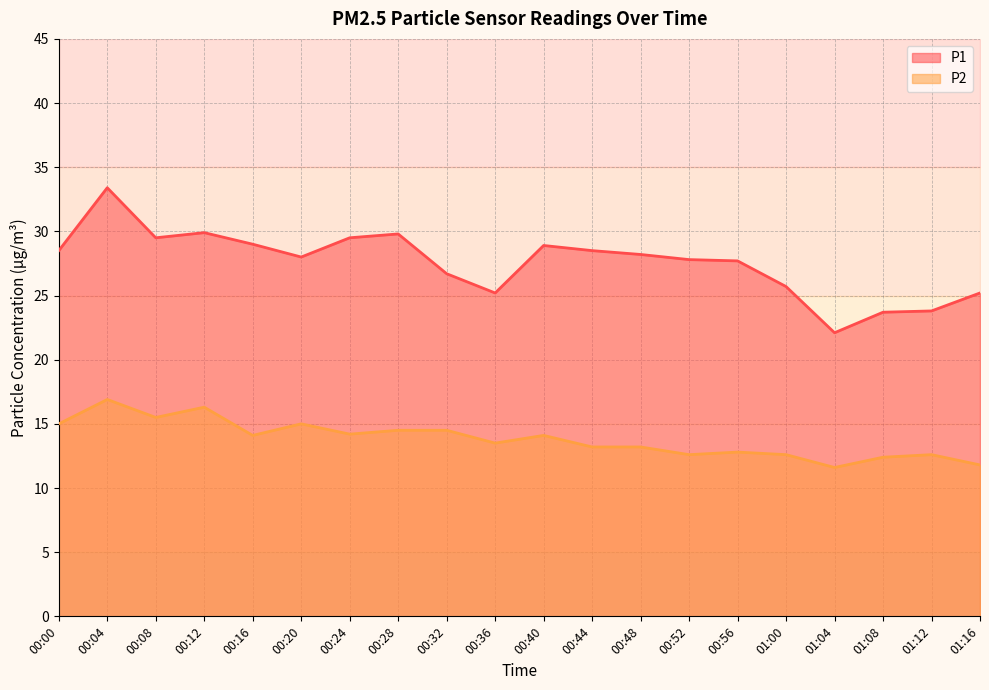

What is the value of the P1 point at the 8th from the left?

29.8